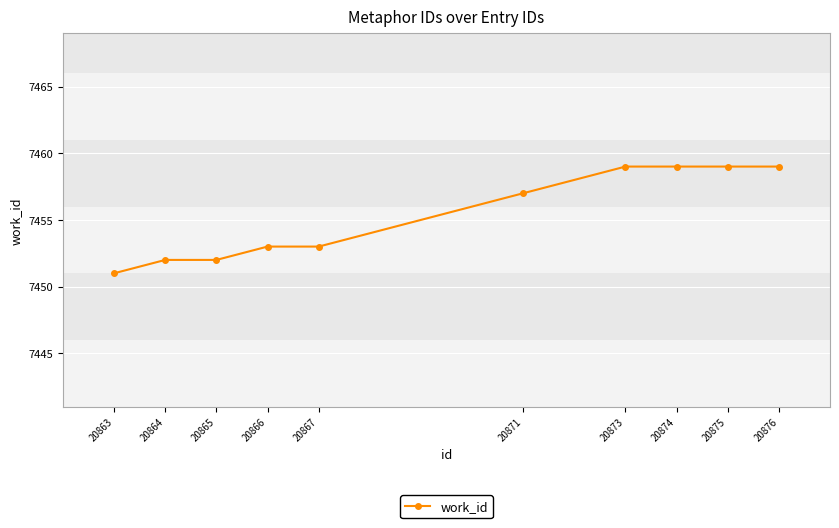

How many series are shown in this chart?

1